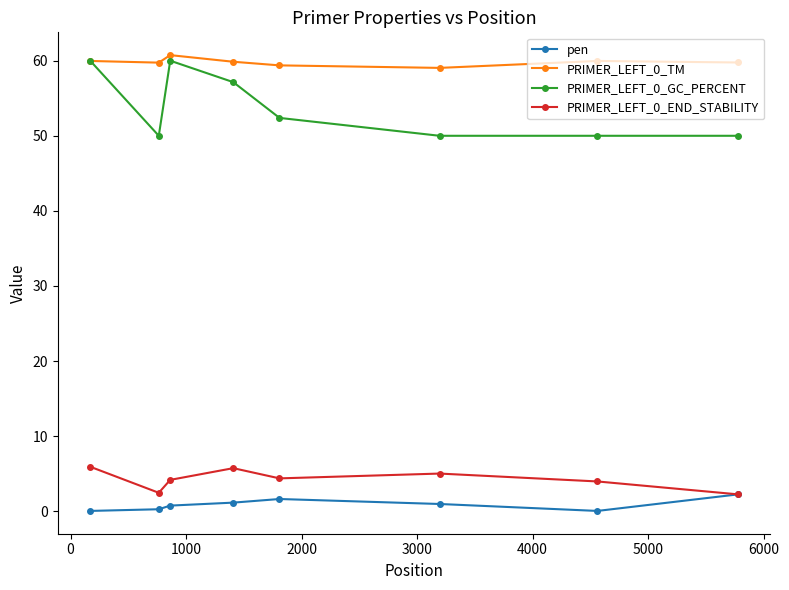

What is the greatest value displayed?

60.7